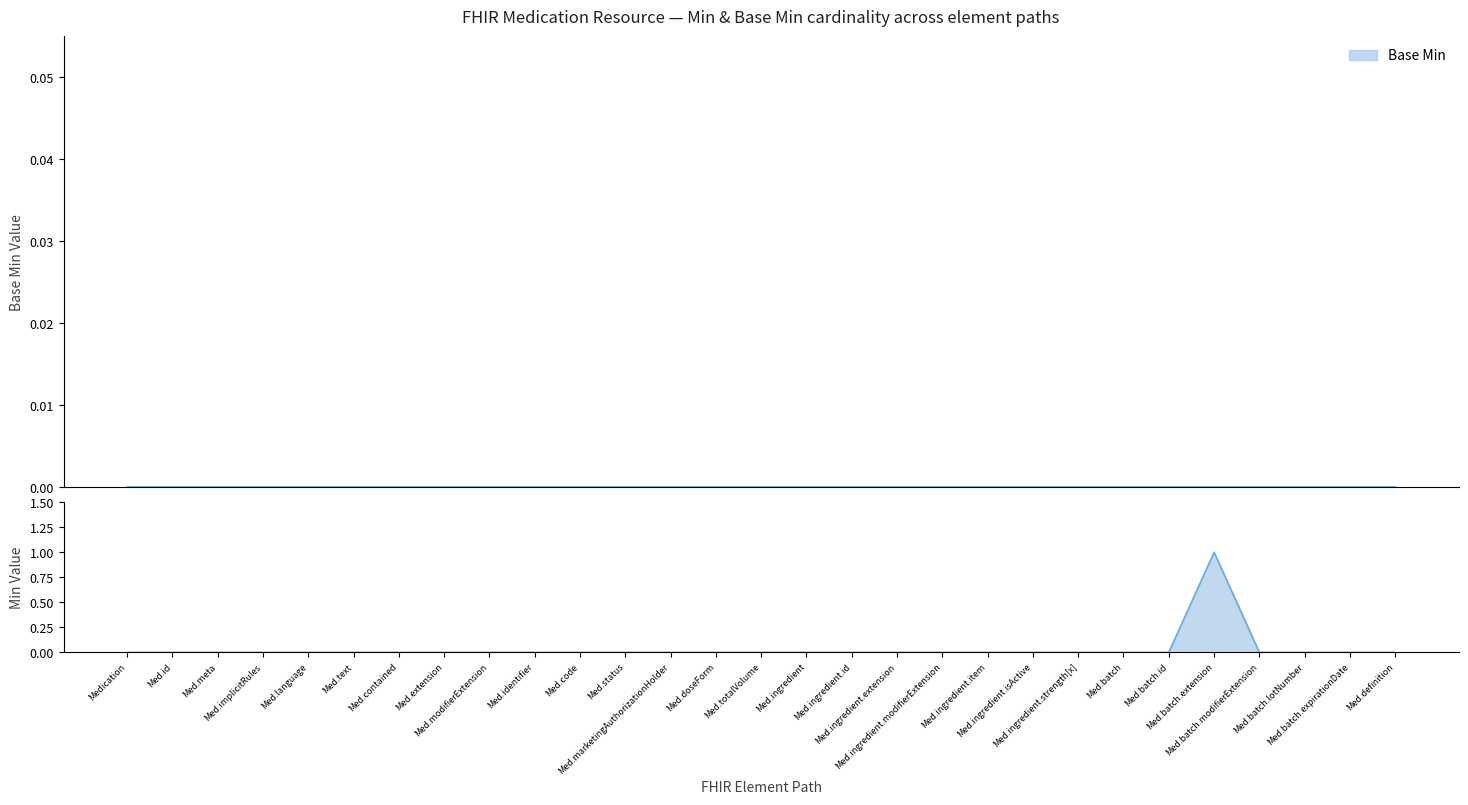

Where is the first local maximum?

Med.batch.extension